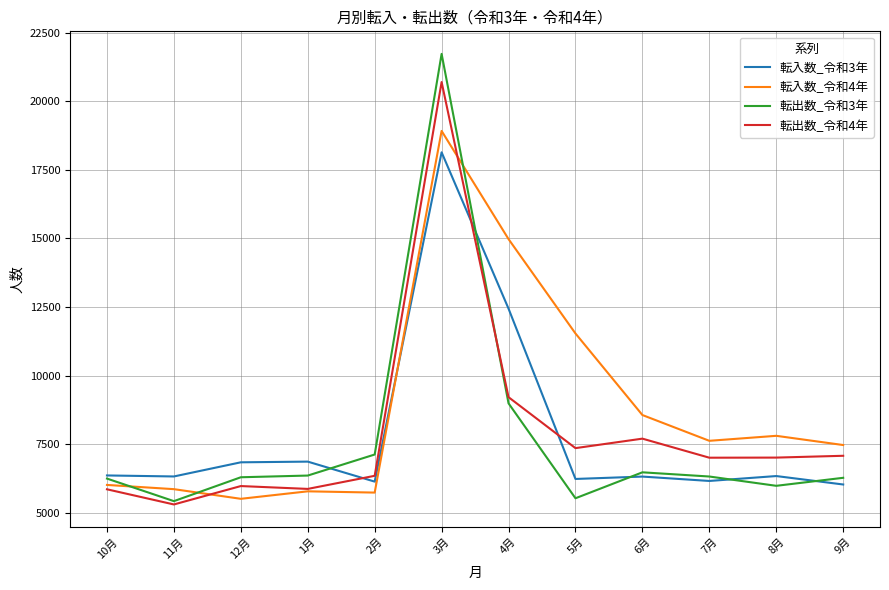

Count the number of data series in this chart.

4